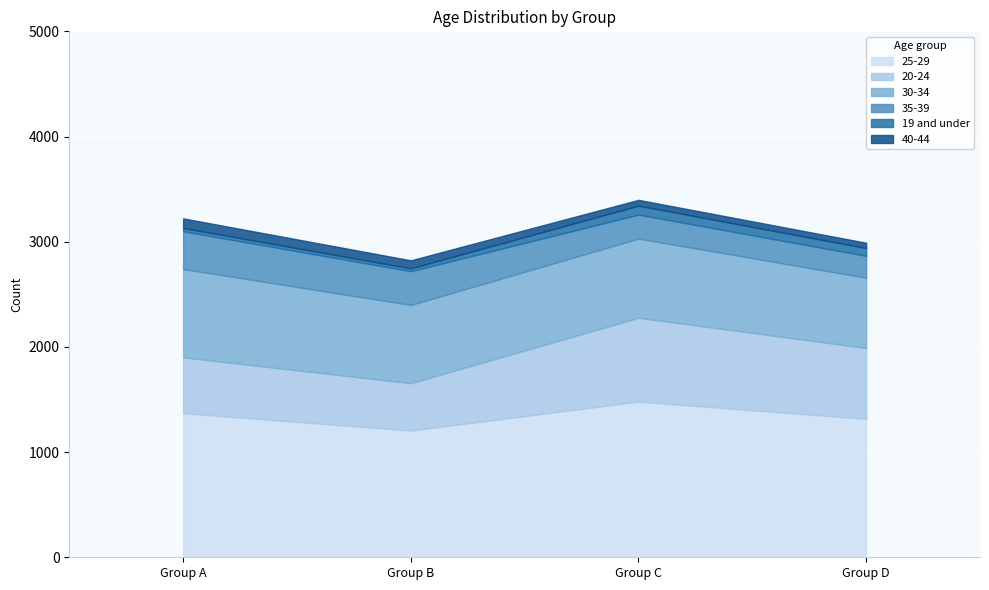

At which label does 25-29 reach its peak?

Group C